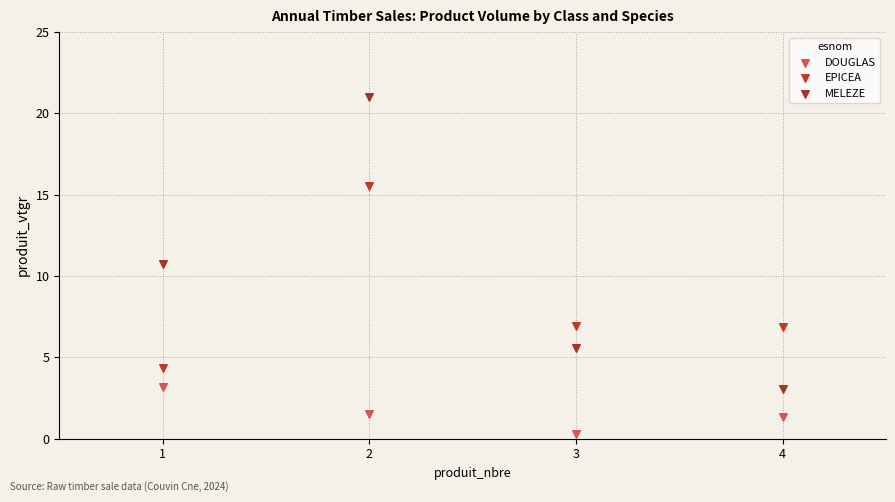

What are all the series names shown in the legend?

DOUGLAS, EPICEA, MELEZE